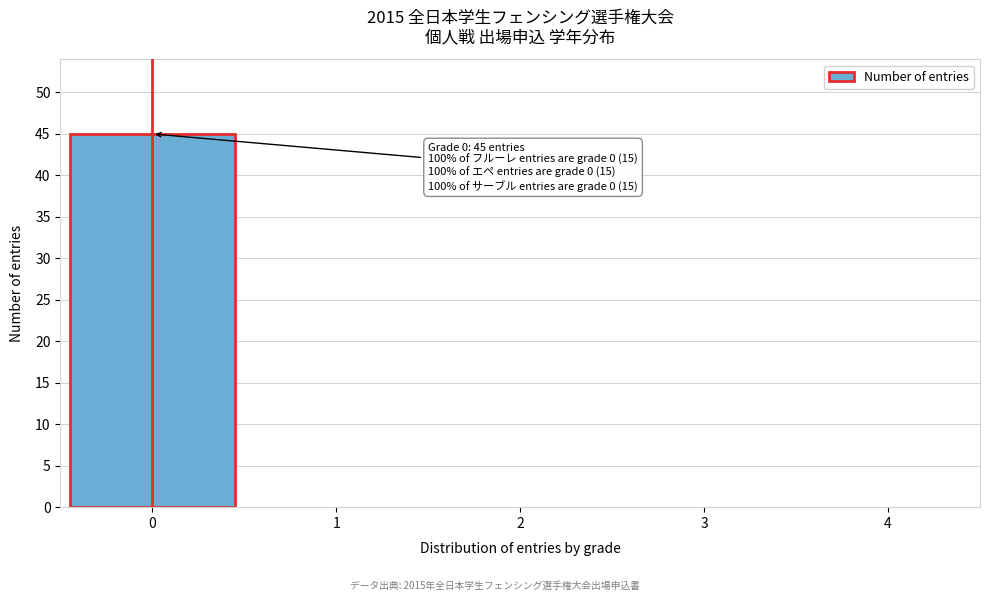

Which range on the x-axis has the tallest bar?

-0.5 to 0.5